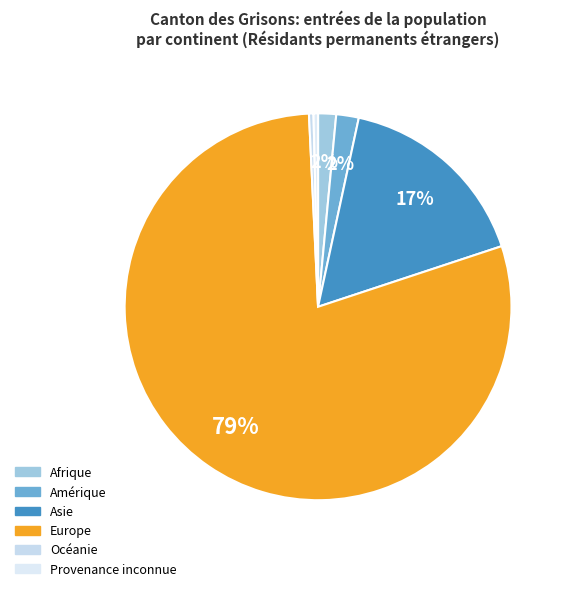

How many slices are in this pie chart?

6